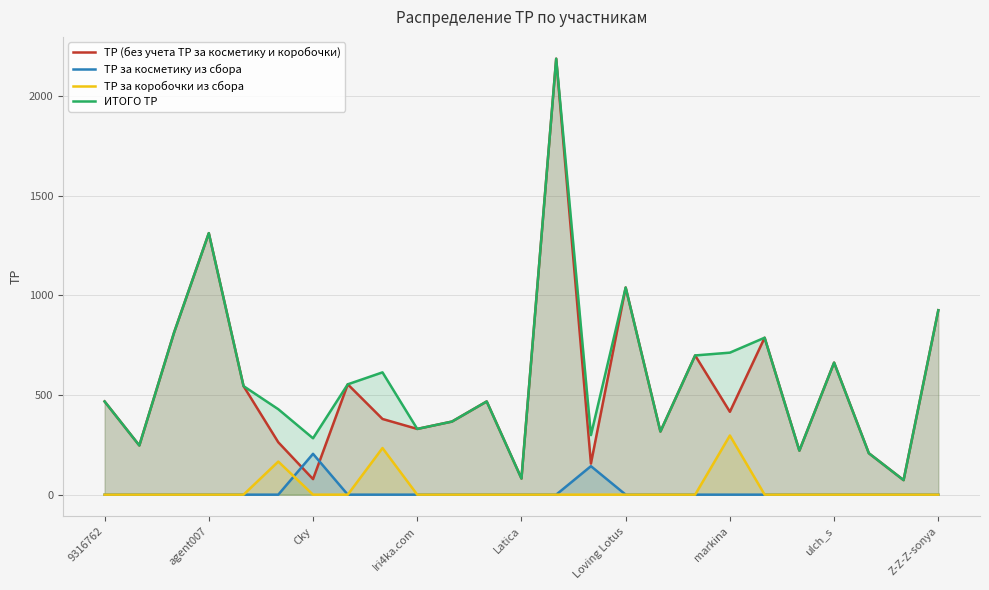

At how many categories does at least one series exceed 1952?

1